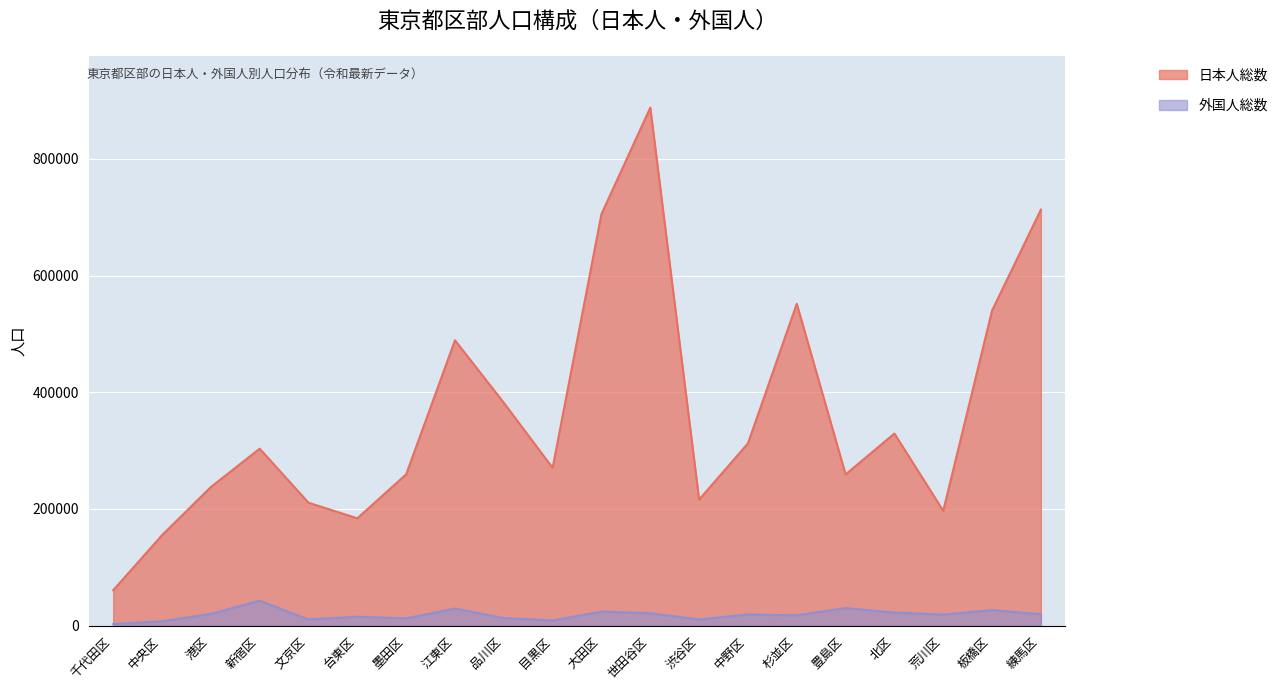

List the series in order of their overall mean, lowest first.

外国人総数, 日本人総数